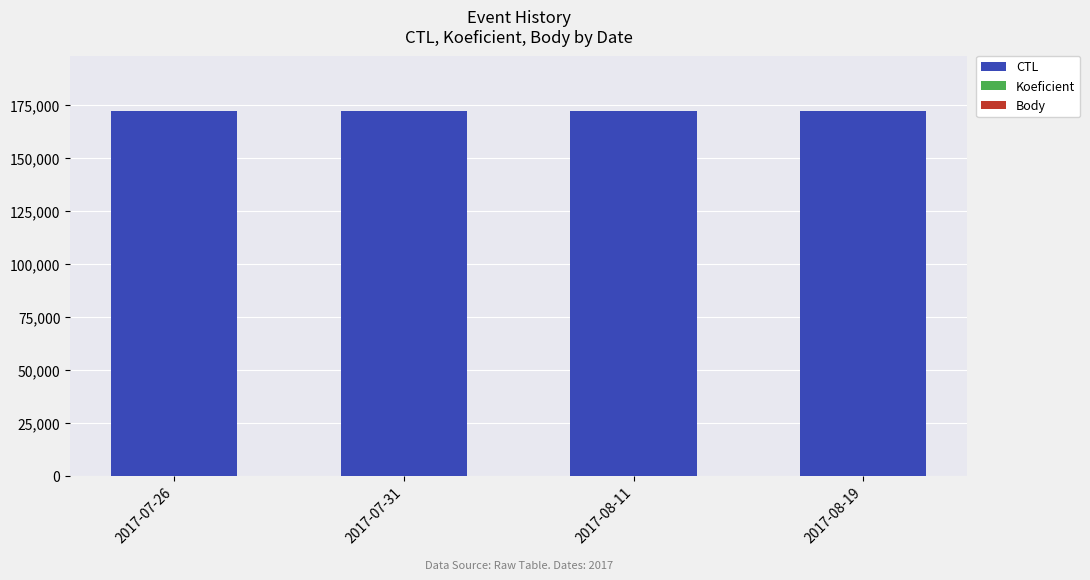

Are the bars grouped side by side (vs. stacked)?

No